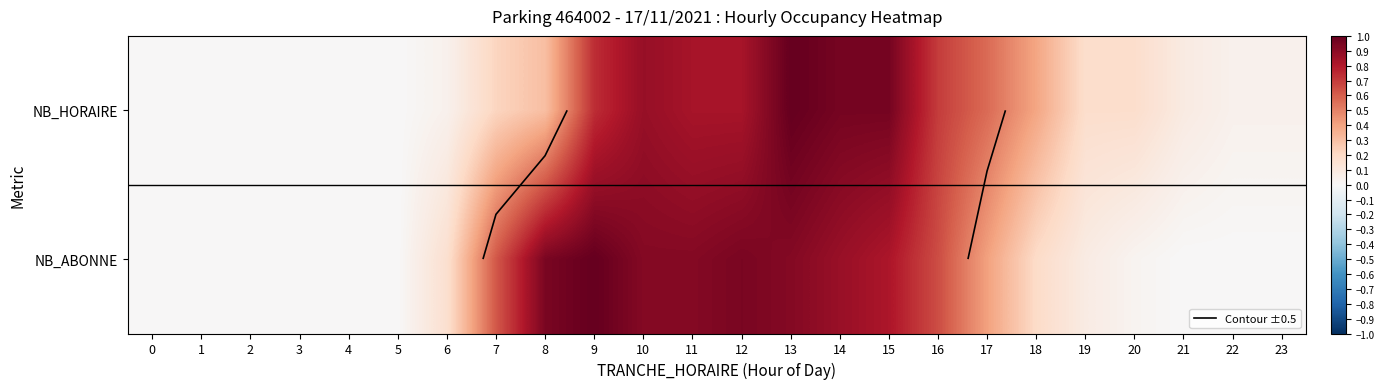

Rank the categories by NB_HORAIRE value from lowest to highest.

0, 1, 2, 3, 4, 5, 6, 22, 23, 21, 19, 20, 7, 8, 18, 17, 16, 9, 11, 12, 10, 14, 15, 13